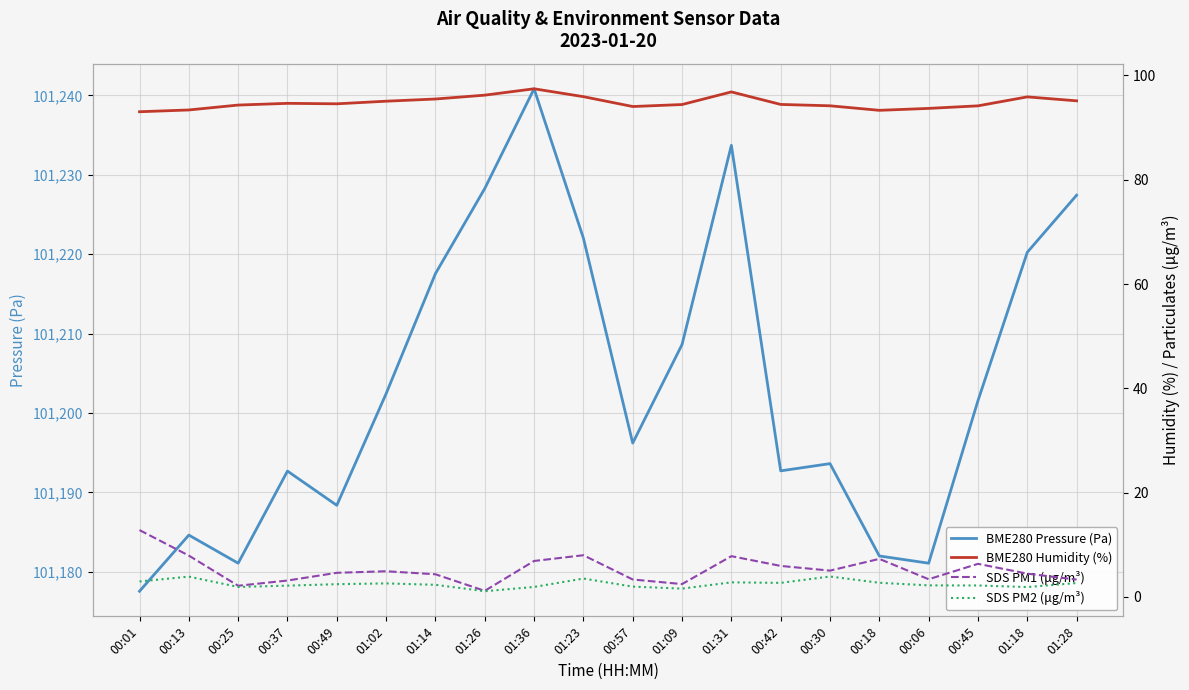

At which category does the chart reach its minimum across all series?

01:26